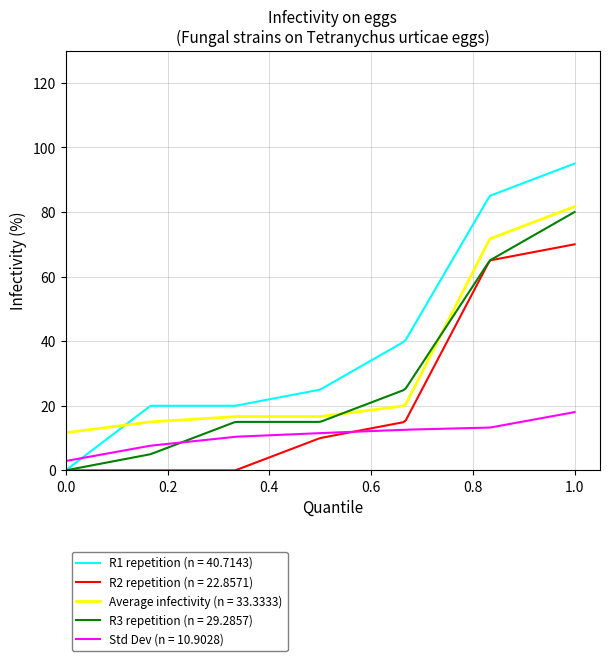

How many distinct data groups are displayed?

5